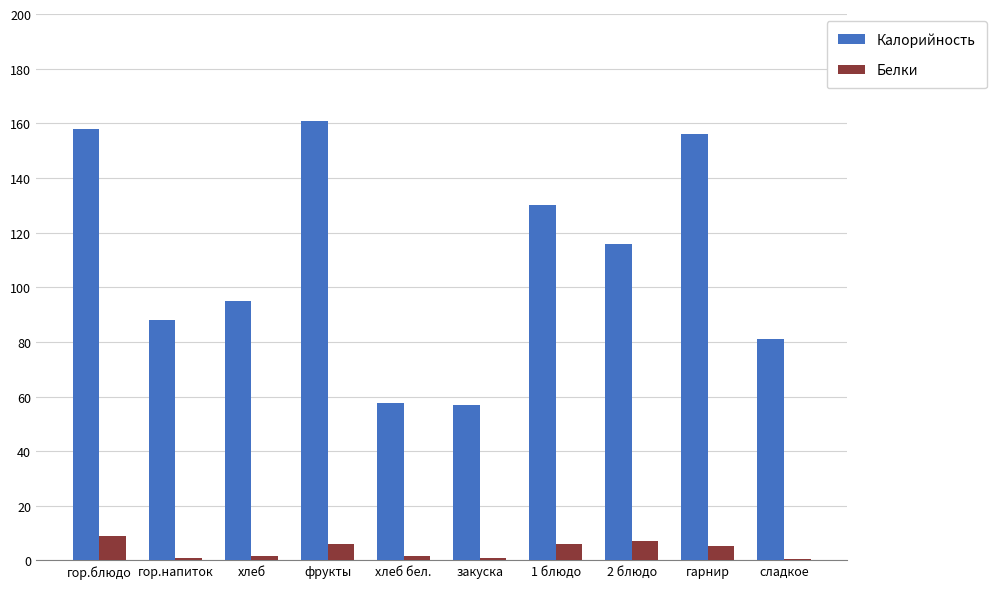

Are the bars horizontal?

No